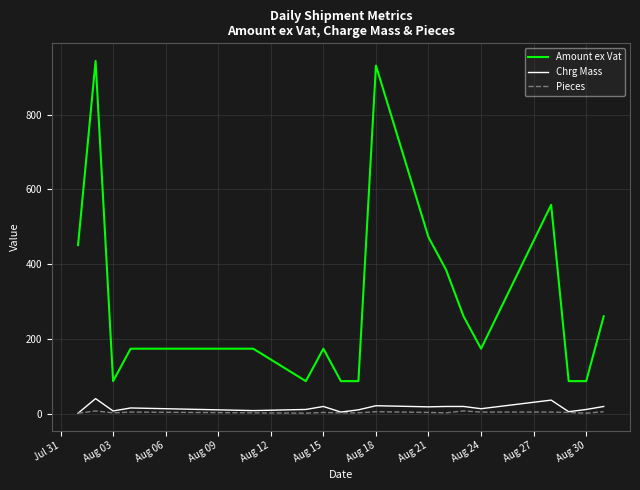

True or false: Amount ex Vat and Chrg Mass intersect in this chart.

False